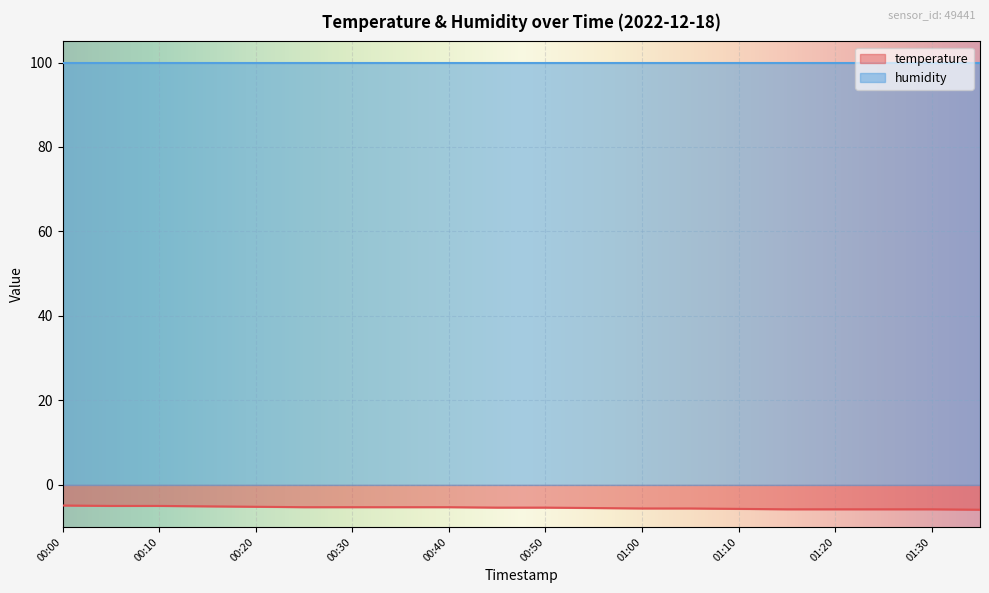

How many values are below -5?

17